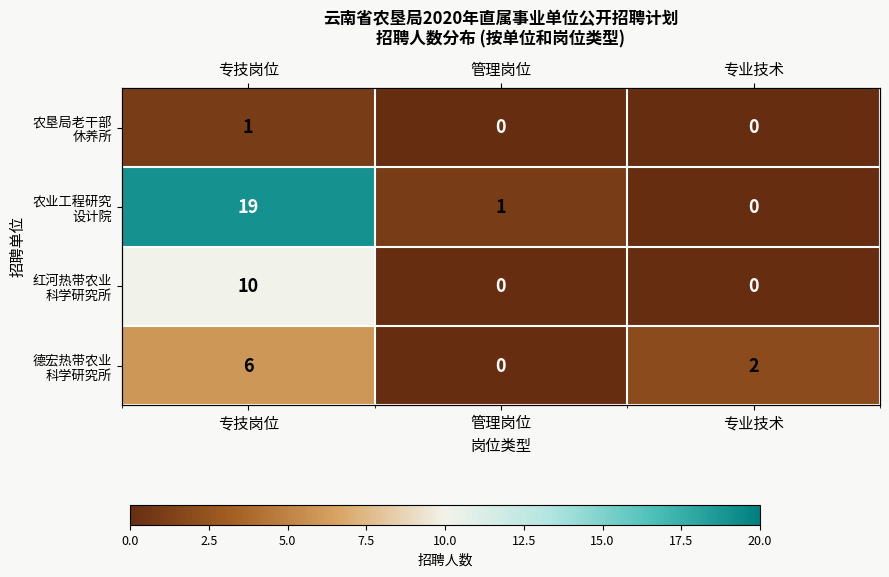

How many data points does each series have?

3